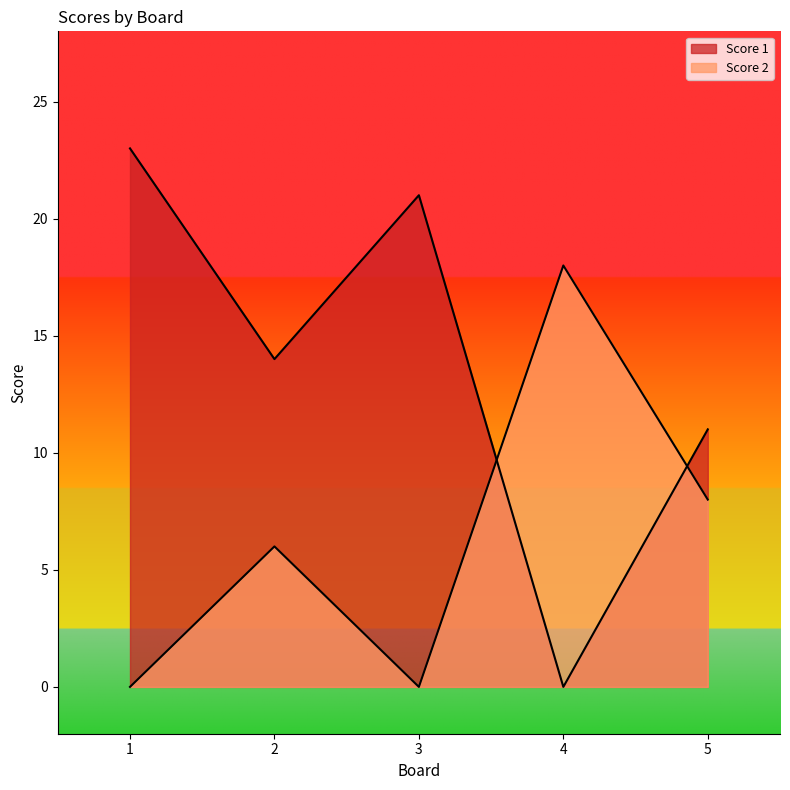

Reading left to right, transcribe all the data shown in this chart.

Score 1: 23	14	21	0	11
Score 2: 0	6	0	18	8